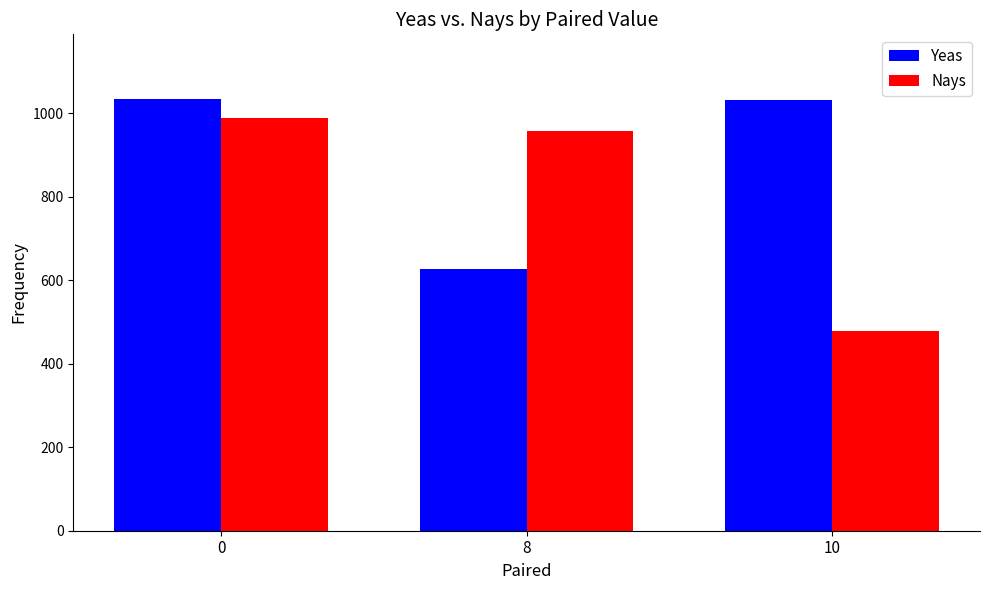

What is the value of the Nays bar at the 2nd from the left?

957